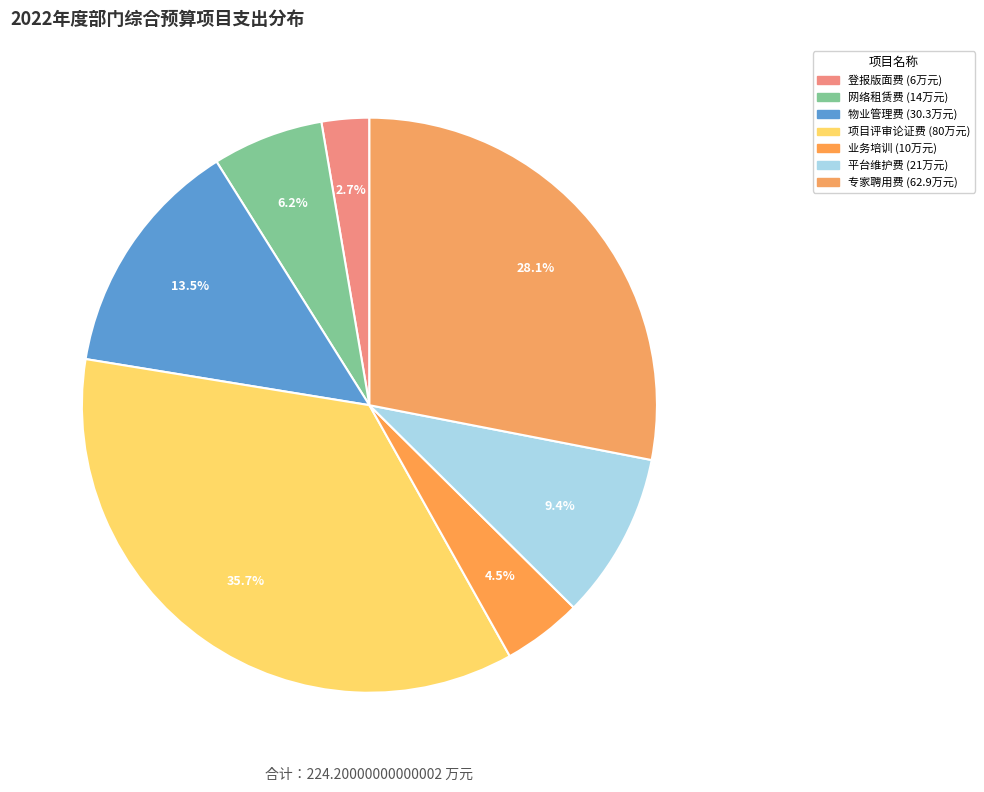

To the nearest percent, what is the average slice percentage?

14%